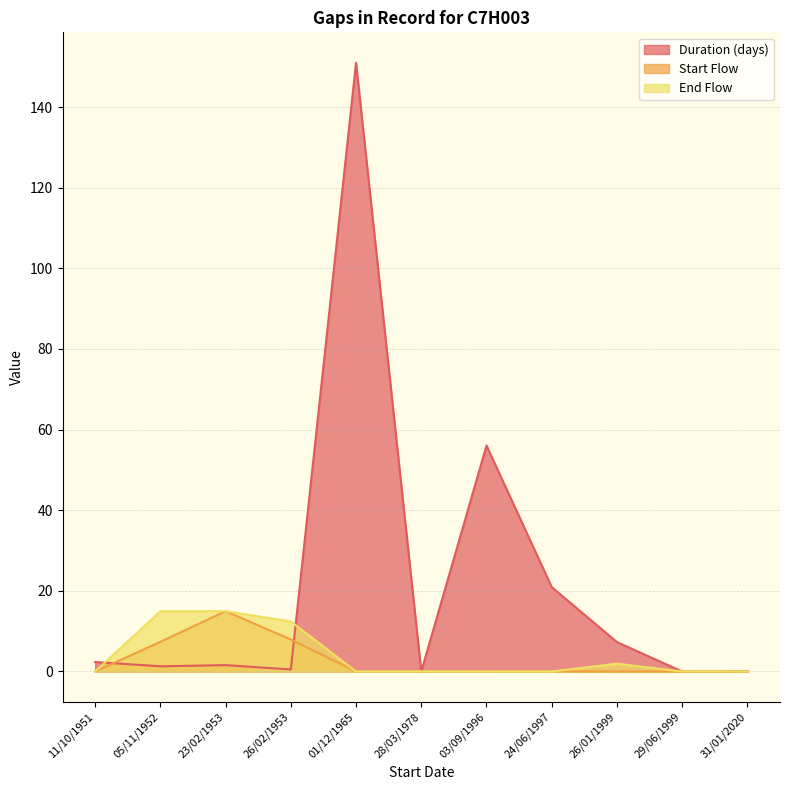

Where do Duration (days) and End Flow first cross each other?

11/10/1951 and 05/11/1952